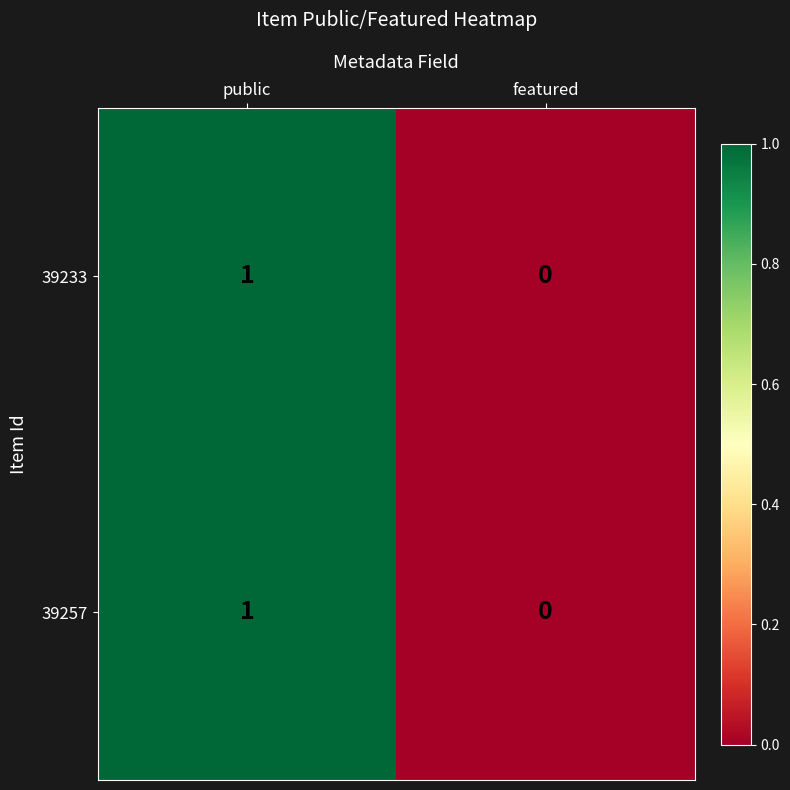

Which category has the highest value in the 39257 series?

public